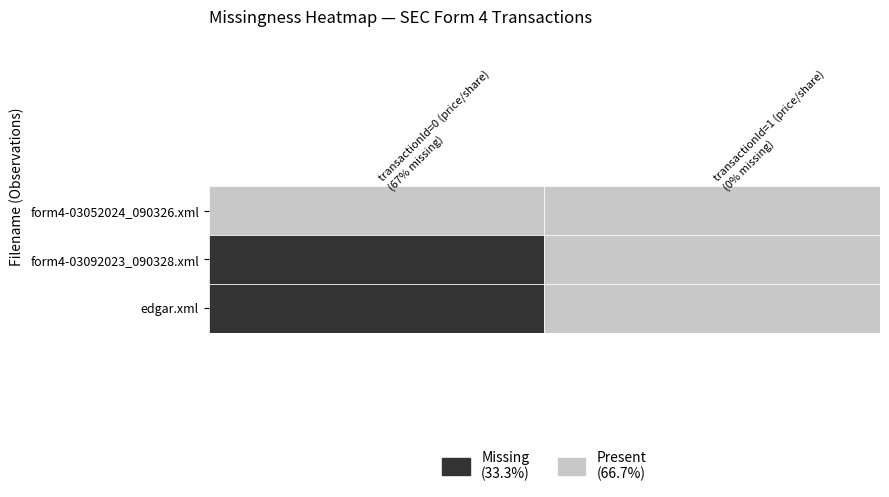

Which has a higher value, 0 or 1?

1